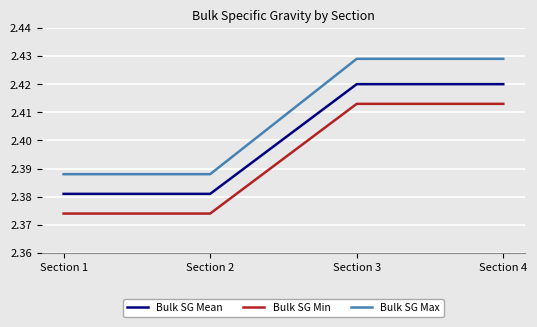

Rank the series at Section 4 from lowest to highest value.

Bulk SG Min, Bulk SG Mean, Bulk SG Max